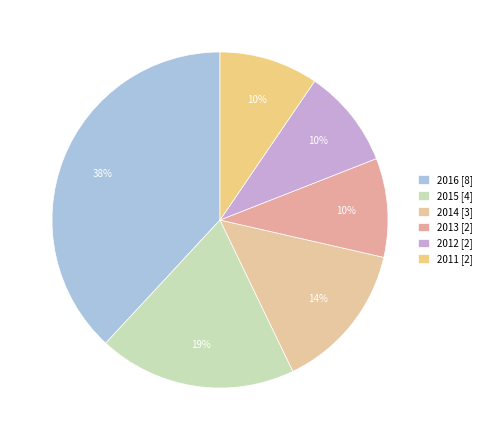

How much of the chart is everything except 2016 [8]?

61.9%